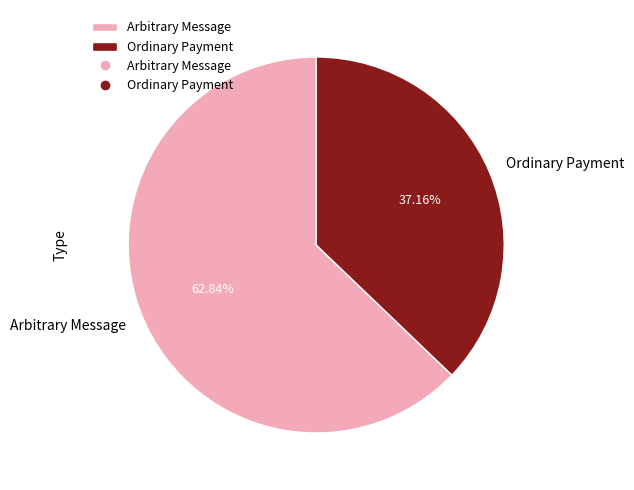

To the nearest percent, what portion does Ordinary Payment represent?

37%